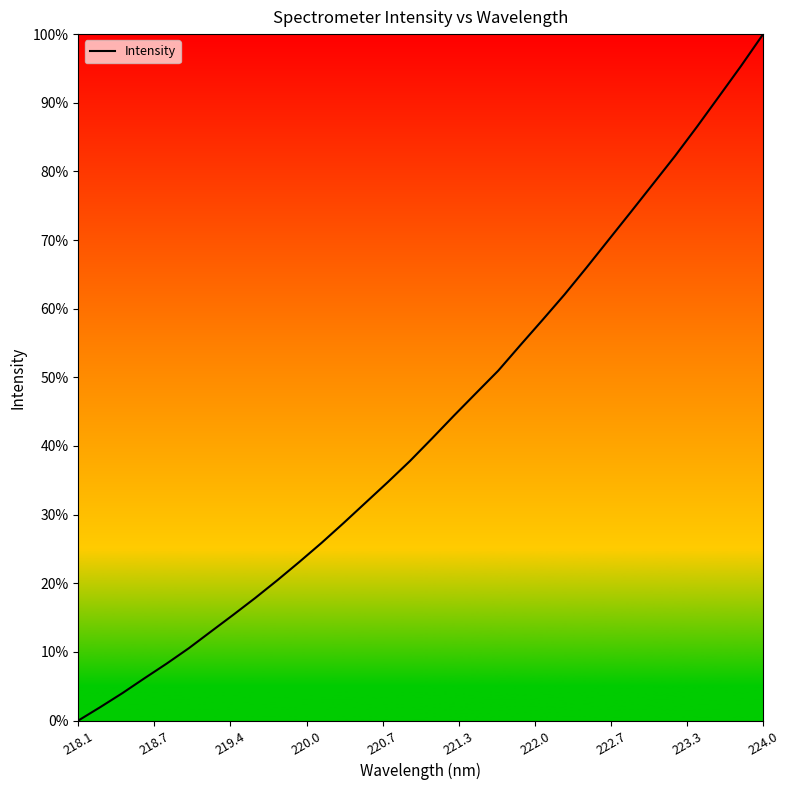

What is the maximum value shown in the chart?

100.0